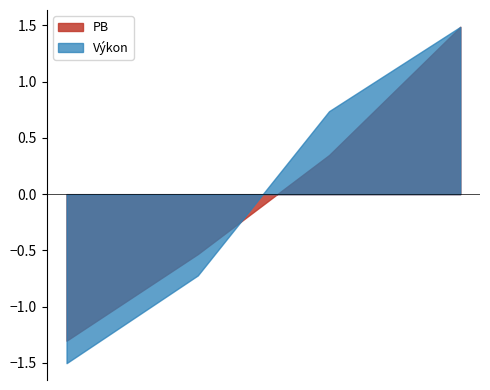

What is the difference between the Výkon values at Jusková Michaela and Kaduriková Zuzana?

2.2